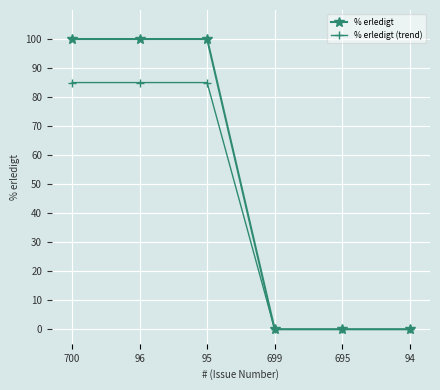

Reading left to right, list all the values displayed in this chart.

% erledigt: 700=100	96=100	95=100	699=0	695=0	94=0
% erledigt (trend): 700=85	96=85	95=85	699=0	695=0	94=0